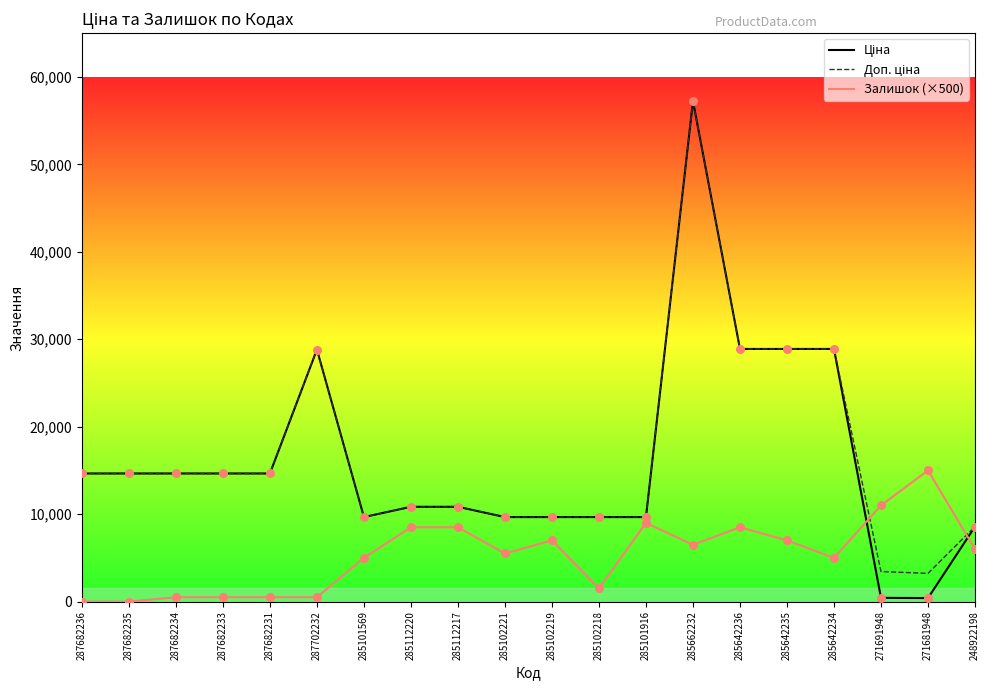

What is the spread (max minus min) of values at 285642234?

23890.3